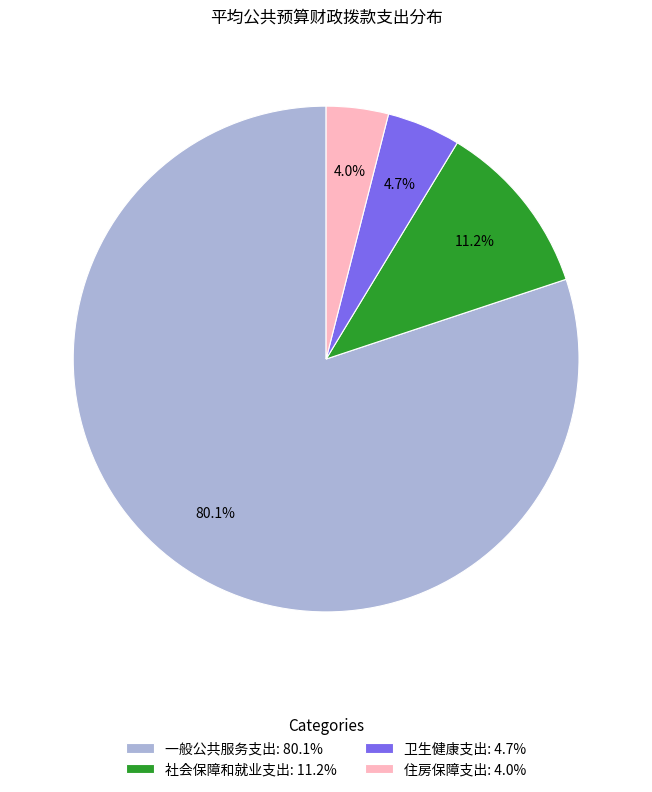

Which slice represents more than half of the pie?

一般公共服务支出